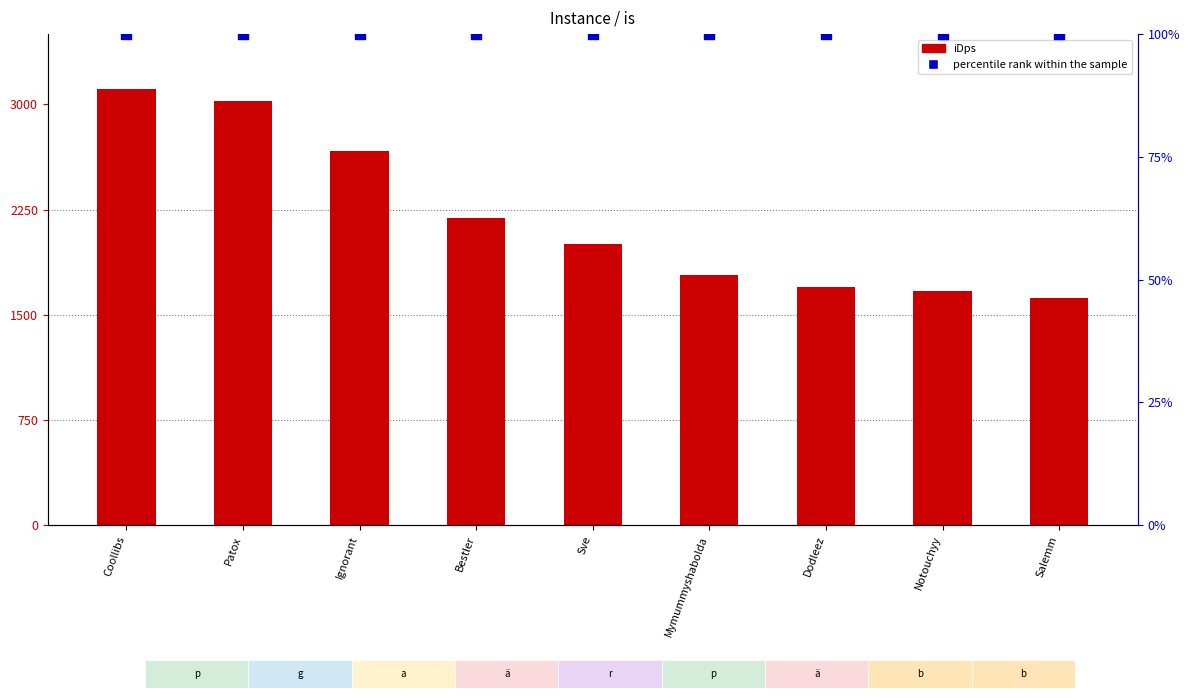

What is the total value across all series at Ignorant?

2768.2